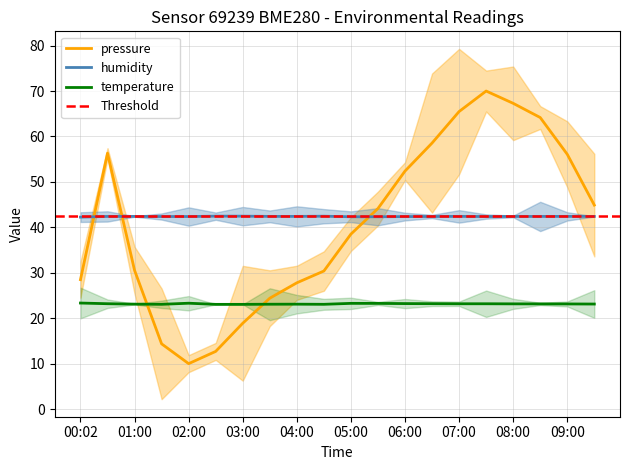

What is the difference between the maximum and minimum values in the pressure series?

60.0